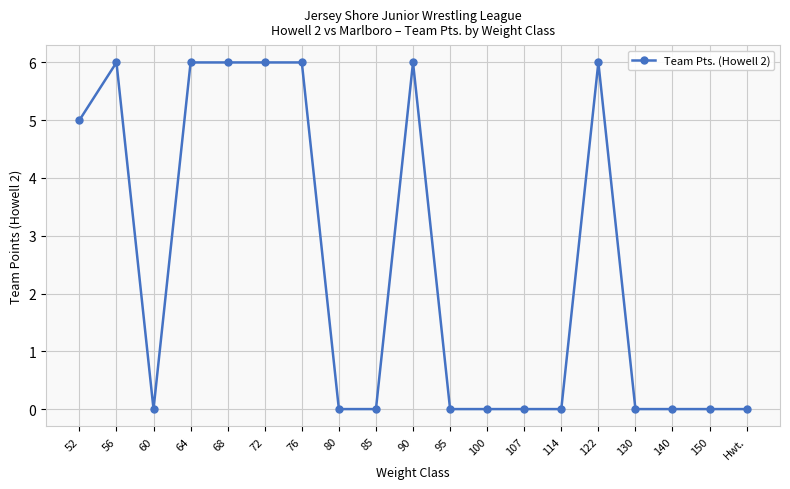

At which category does the data reach its first local peak?

56